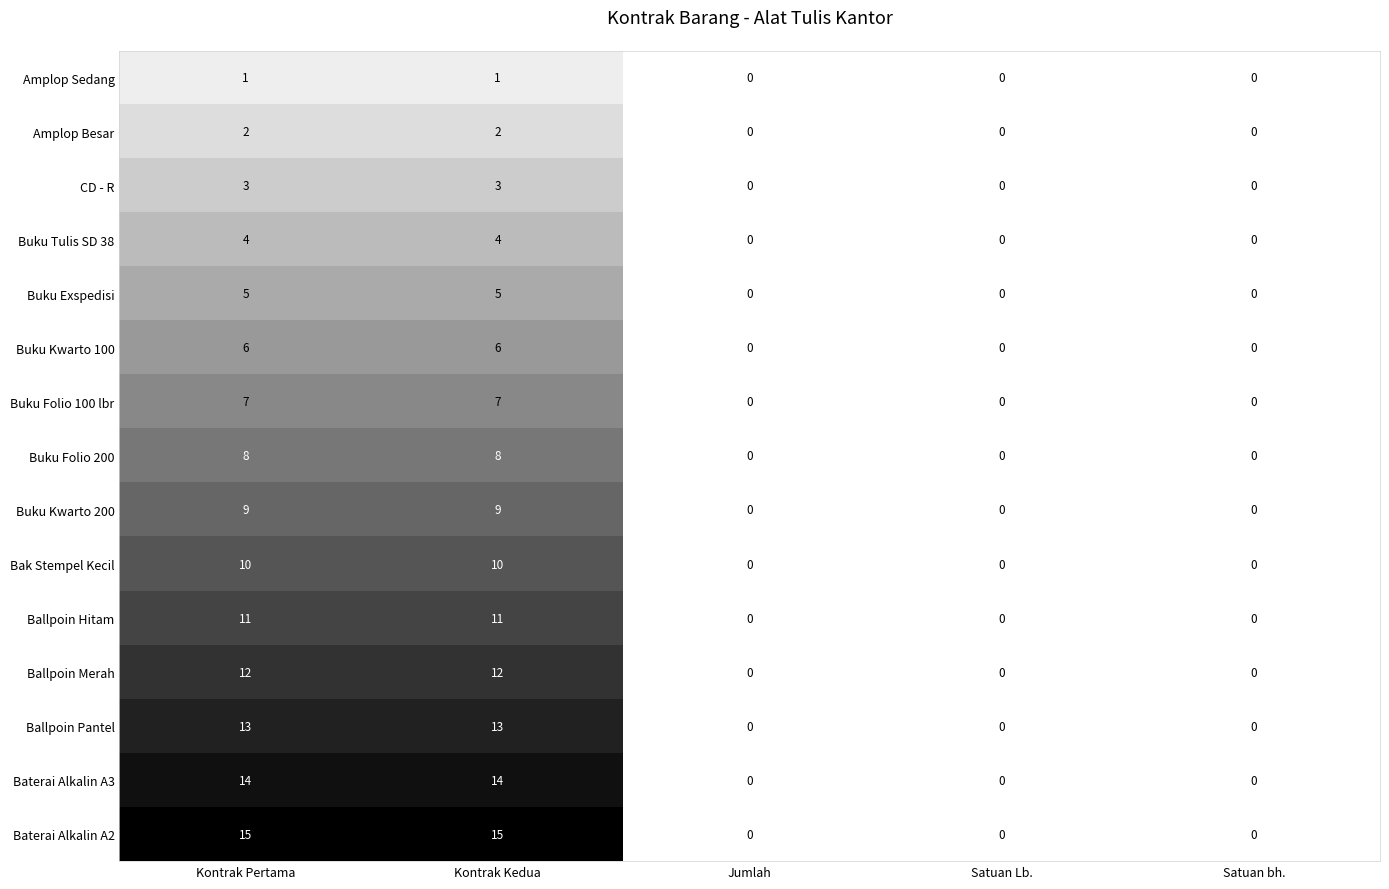

Between Kontrak Pertama and Satuan Lb., which series saw the biggest shift?

Baterai Alkalin A2